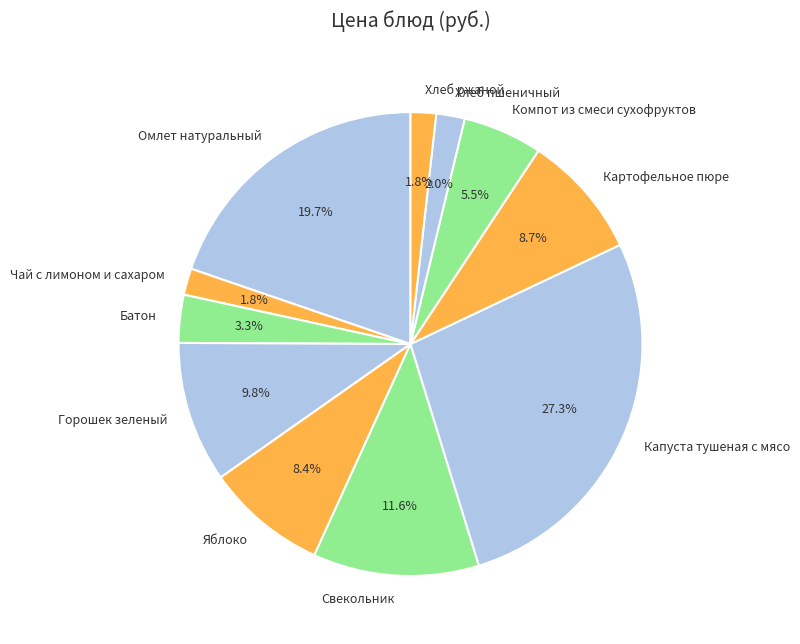

Is there a majority slice in this chart?

No